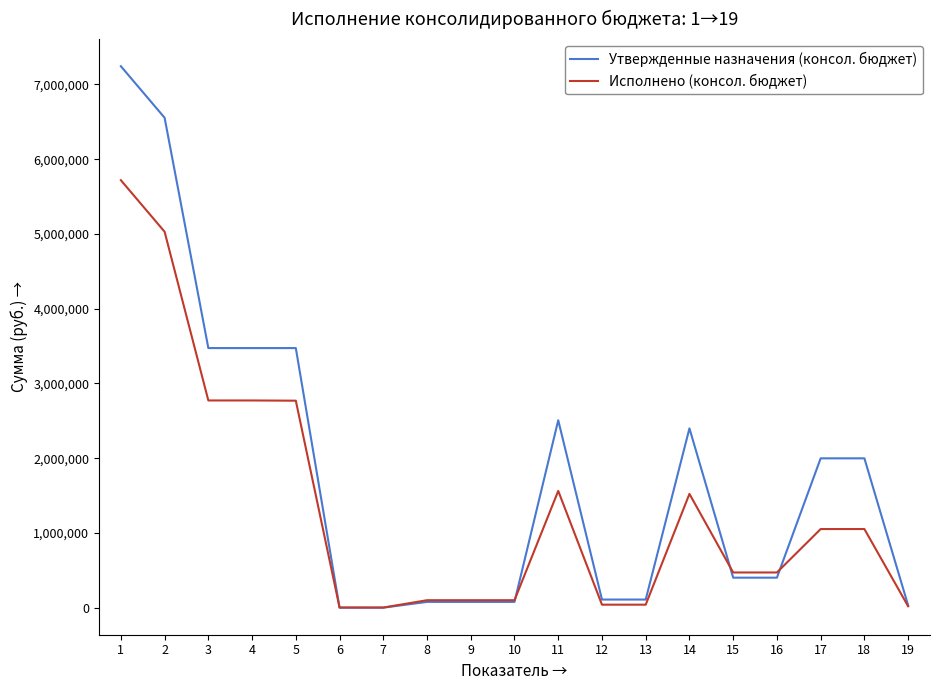

What is the sum of the Исполнено (консол. бюджет) values at 5 and 9?

2868857.7